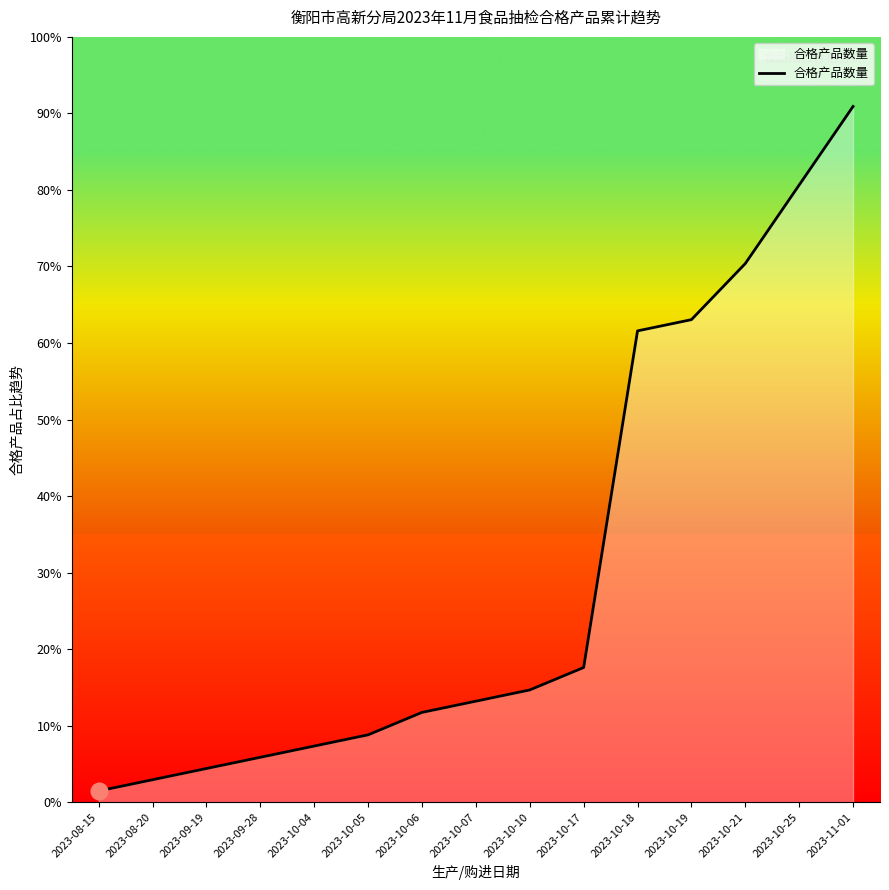

What is the value of the 2nd point from the left?

2